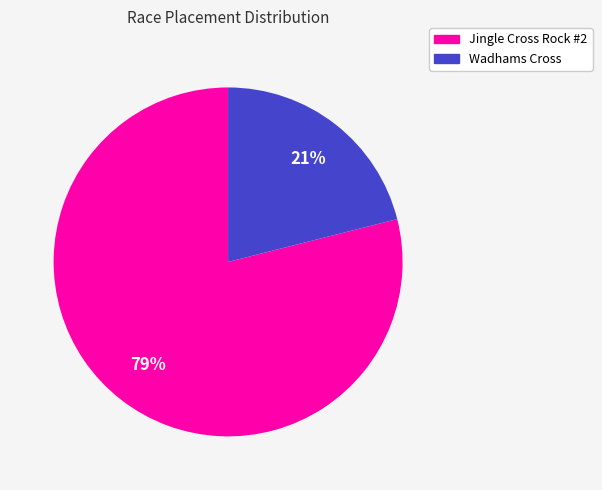

Which has a higher value, Wadhams Cross or Jingle Cross Rock #2?

Jingle Cross Rock #2